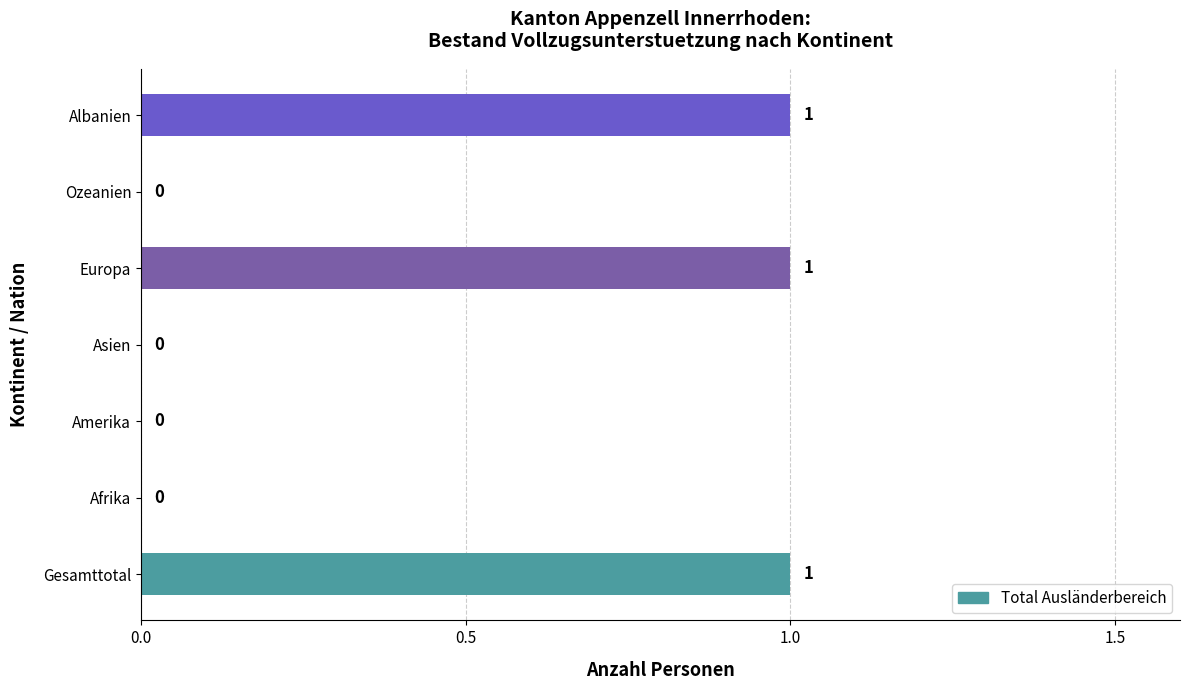

What is the change in value from Afrika to Europa?

+1